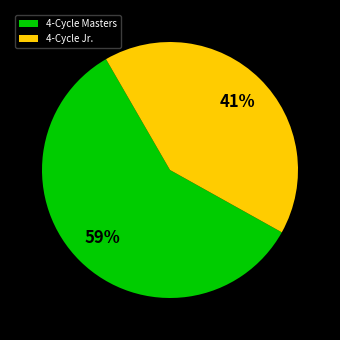

Which slice is the largest?

4-Cycle Masters